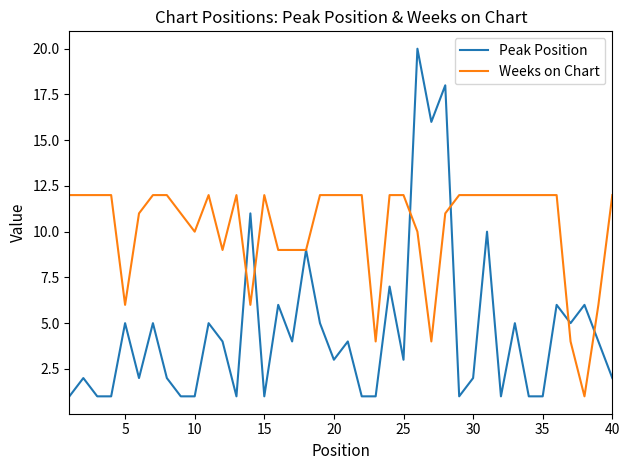

List the series in order of their peak value, lowest first.

Weeks on Chart, Peak Position